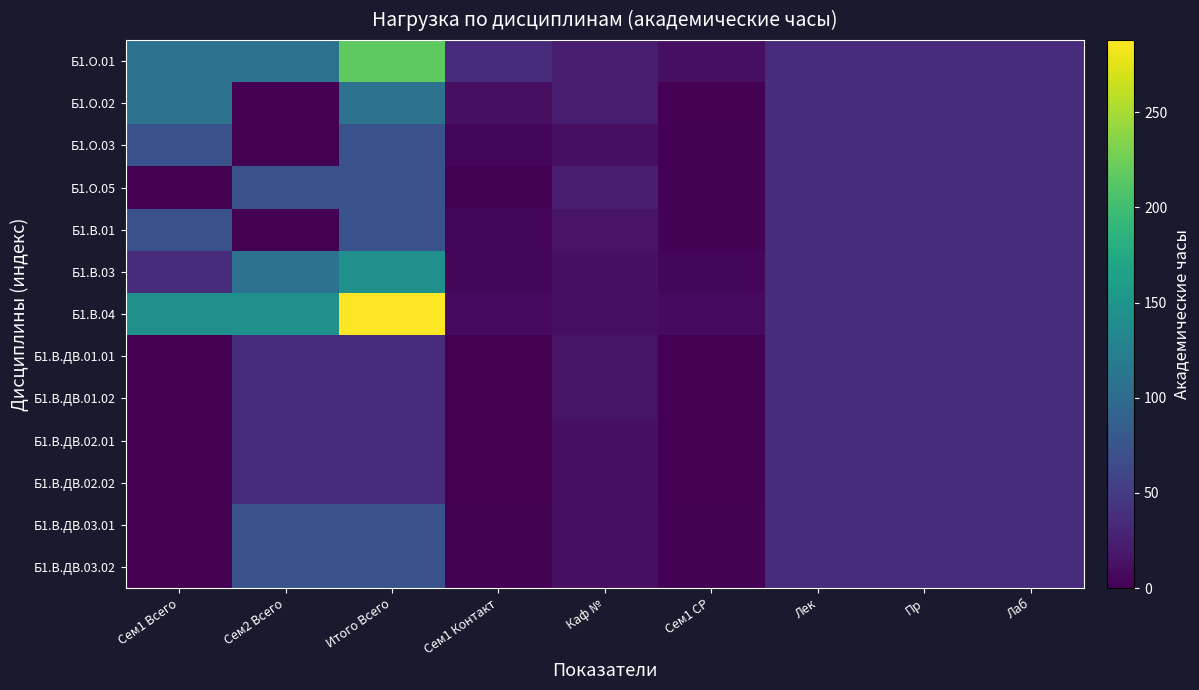

Reading left to right, transcribe all the data shown in this chart.

Б1.О.01: Сем1 Всего=108	Сем2 Всего=108	Итого Всего=216	Сем1 Контакт=36	Каф №=22	Сем1 СР=12	Лек=36	Пр=36	Лаб=36
Б1.О.02: Сем1 Всего=108	Сем2 Всего=0	Итого Всего=108	Сем1 Контакт=12	Каф №=22	Сем1 СР=1	Лек=36	Пр=36	Лаб=36
Б1.О.03: Сем1 Всего=72	Сем2 Всего=0	Итого Всего=72	Сем1 Контакт=4	Каф №=12	Сем1 СР=2	Лек=36	Пр=36	Лаб=36
Б1.О.05: Сем1 Всего=0	Сем2 Всего=72	Итого Всего=72	Сем1 Контакт=2	Каф №=23	Сем1 СР=2	Лек=36	Пр=36	Лаб=36
Б1.В.01: Сем1 Всего=72	Сем2 Всего=0	Итого Всего=72	Сем1 Контакт=4	Каф №=15	Сем1 СР=2	Лек=36	Пр=36	Лаб=36
Б1.В.03: Сем1 Всего=36	Сем2 Всего=108	Итого Всего=144	Сем1 Контакт=4	Каф №=12	Сем1 СР=4	Лек=36	Пр=36	Лаб=36
Б1.В.04: Сем1 Всего=144	Сем2 Всего=144	Итого Всего=288	Сем1 Контакт=8	Каф №=12	Сем1 СР=8	Лек=36	Пр=36	Лаб=36
Б1.В.ДВ.01.01: Сем1 Всего=0	Сем2 Всего=36	Итого Всего=36	Сем1 Контакт=1	Каф №=16	Сем1 СР=1	Лек=36	Пр=36	Лаб=36
Б1.В.ДВ.01.02: Сем1 Всего=0	Сем2 Всего=36	Итого Всего=36	Сем1 Контакт=1	Каф №=16	Сем1 СР=1	Лек=36	Пр=36	Лаб=36
Б1.В.ДВ.02.01: Сем1 Всего=0	Сем2 Всего=36	Итого Всего=36	Сем1 Контакт=1	Каф №=12	Сем1 СР=1	Лек=36	Пр=36	Лаб=36
Б1.В.ДВ.02.02: Сем1 Всего=0	Сем2 Всего=36	Итого Всего=36	Сем1 Контакт=1	Каф №=12	Сем1 СР=1	Лек=36	Пр=36	Лаб=36
Б1.В.ДВ.03.01: Сем1 Всего=0	Сем2 Всего=72	Итого Всего=72	Сем1 Контакт=2	Каф №=12	Сем1 СР=2	Лек=36	Пр=36	Лаб=36
Б1.В.ДВ.03.02: Сем1 Всего=0	Сем2 Всего=72	Итого Всего=72	Сем1 Контакт=2	Каф №=12	Сем1 СР=2	Лек=36	Пр=36	Лаб=36